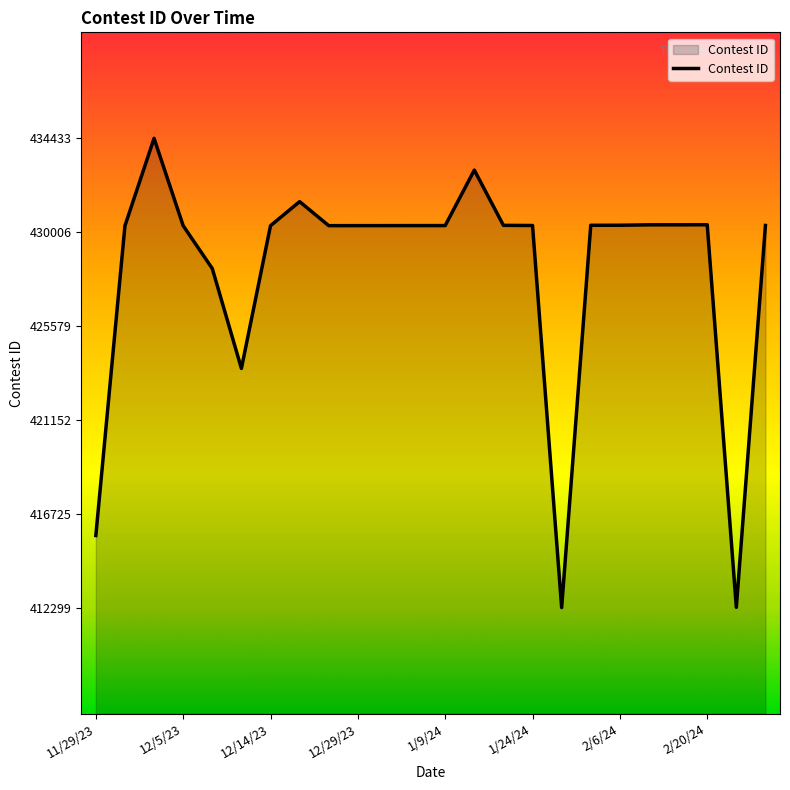

Does the chart display data point markers on the line(s)?

No